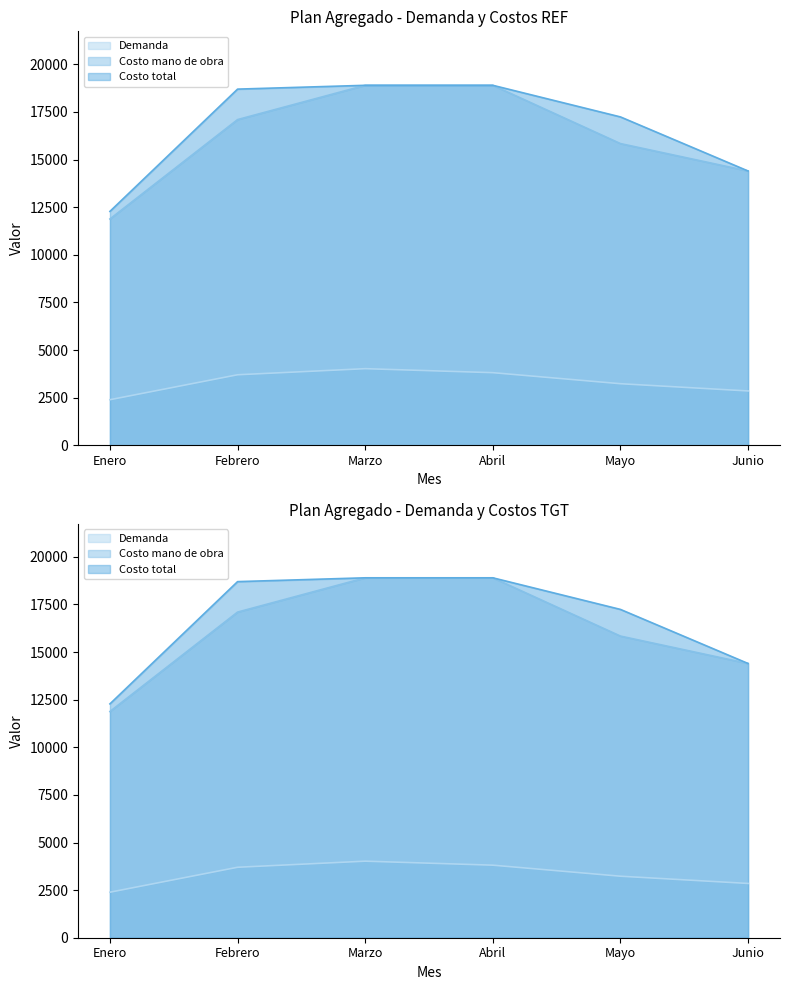

Rank the categories by Costo total value from lowest to highest.

Enero, Junio, Mayo, Febrero, Marzo, Abril